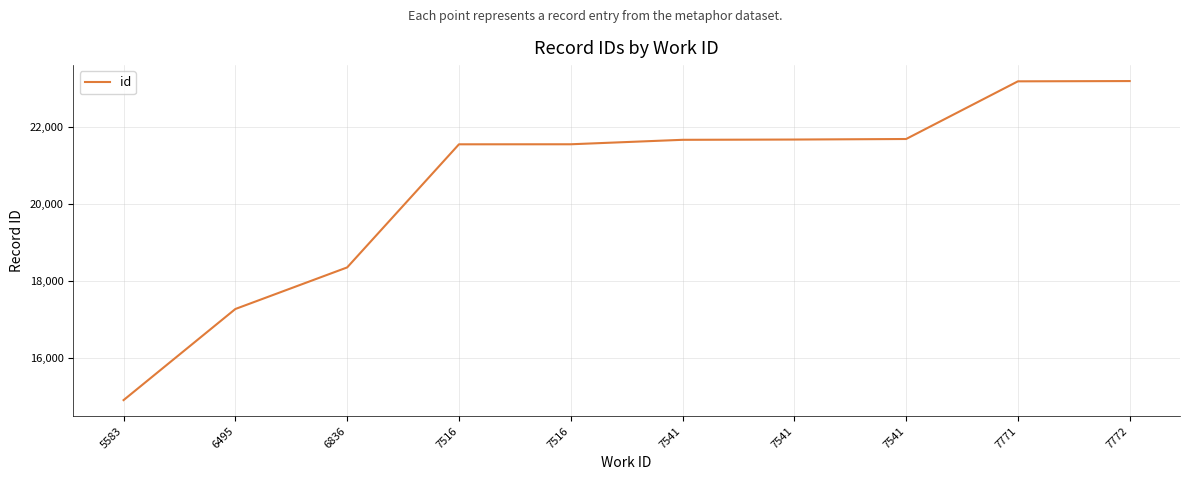

Reading left to right, list all the values displayed in this chart.

14904	17274	18355	21557	21558	21674	21681	21695	23195	23202